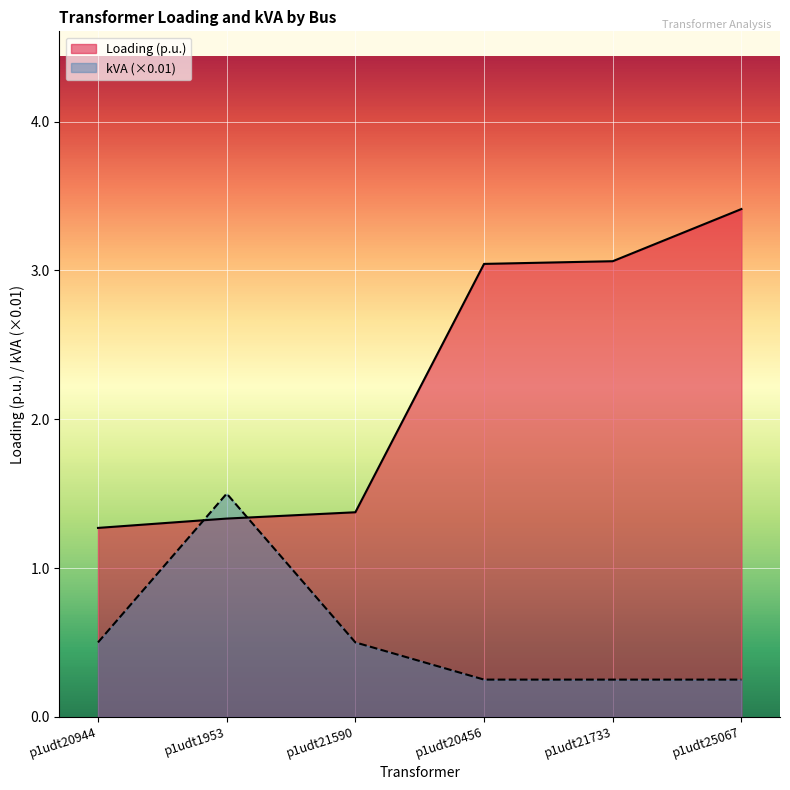

Rank the series by their maximum value, from highest to lowest.

Loading (p.u.), kVA (×0.01)